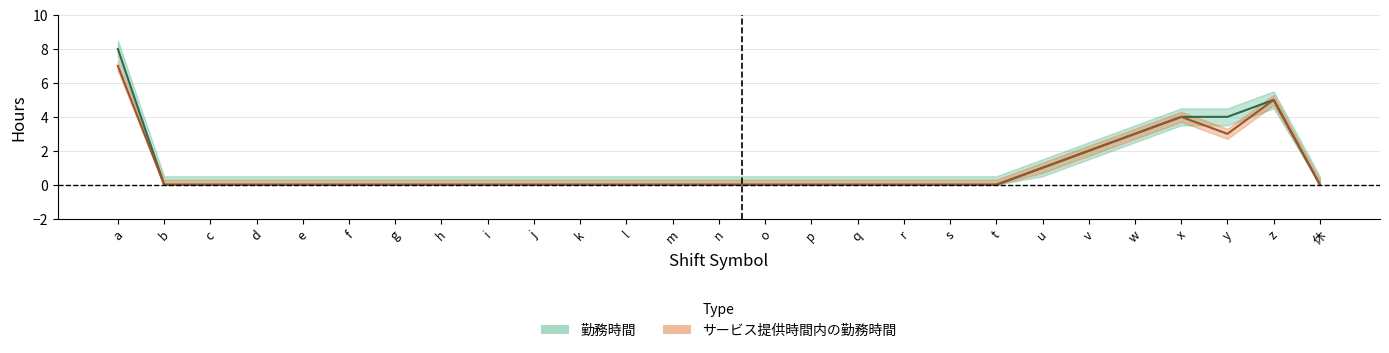

What is the label of the 11th point from the right?

q